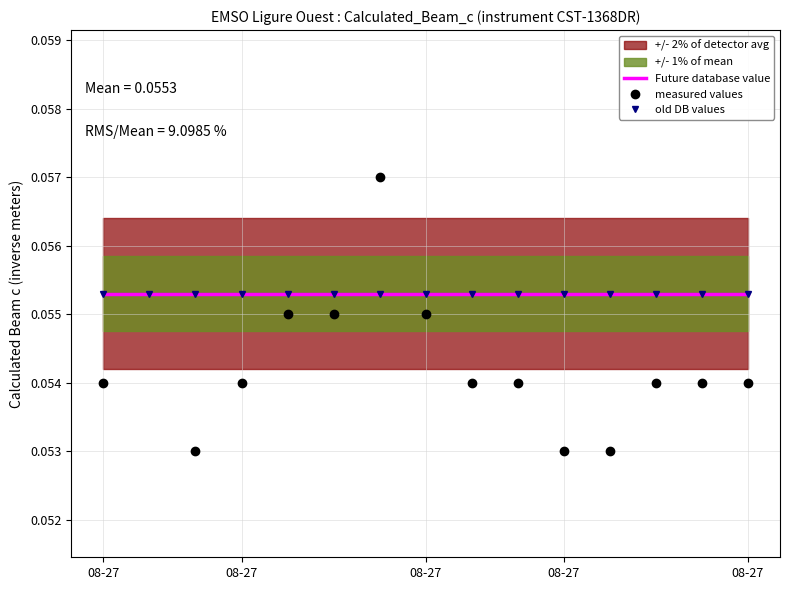

What is the label of the 2nd point from the right?

13